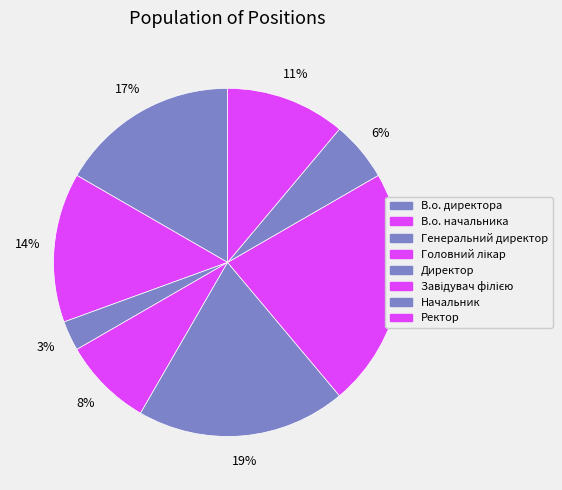

To the nearest percent, what portion does Директор represent?

19%